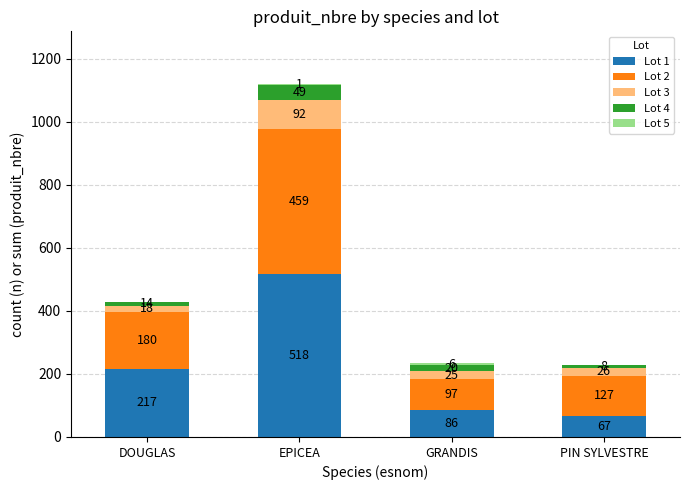

Where is Lot 1 nearest to the value 292?

DOUGLAS